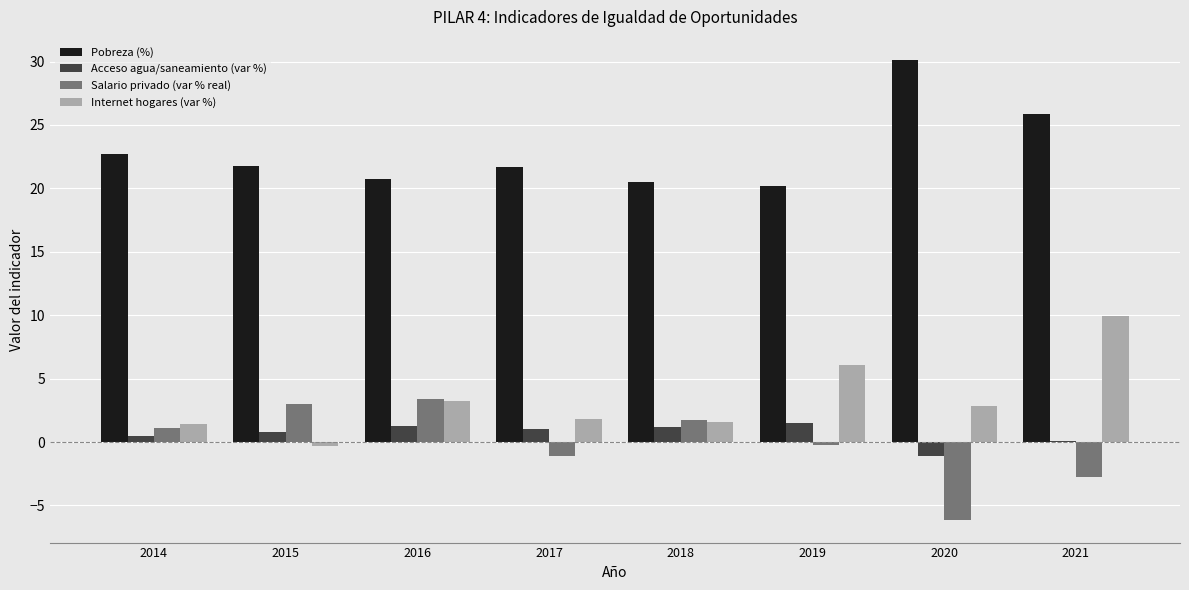

The Pobreza (%) series shows 22.7 at 2014. True or false?

True